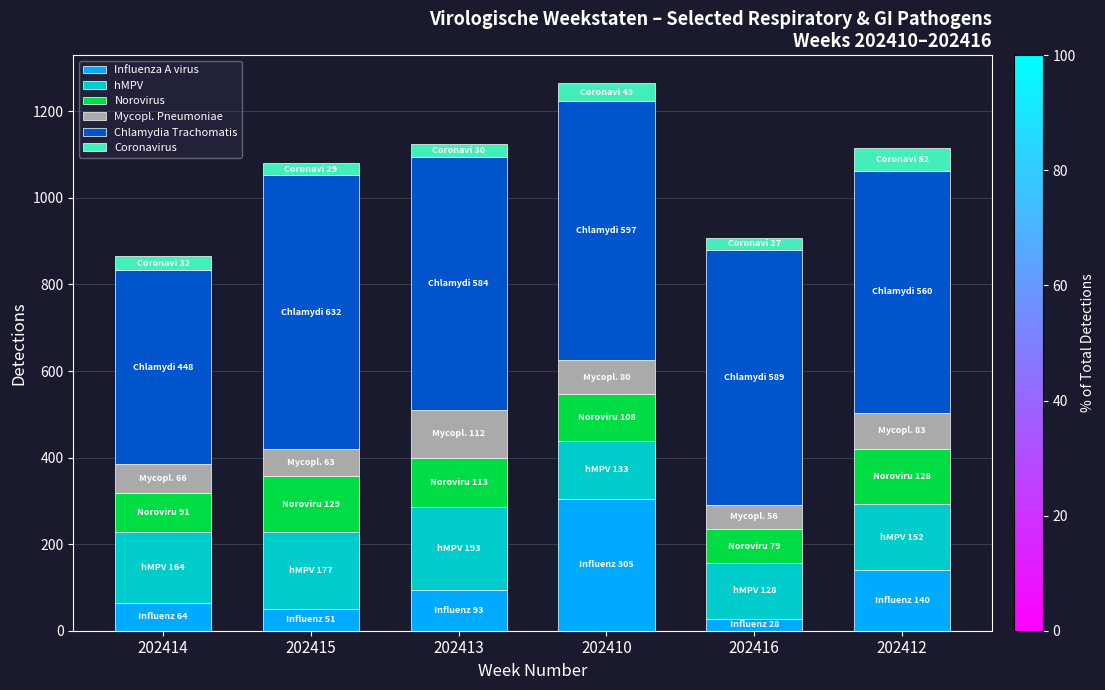

What is the total value across all series at 202416?

907